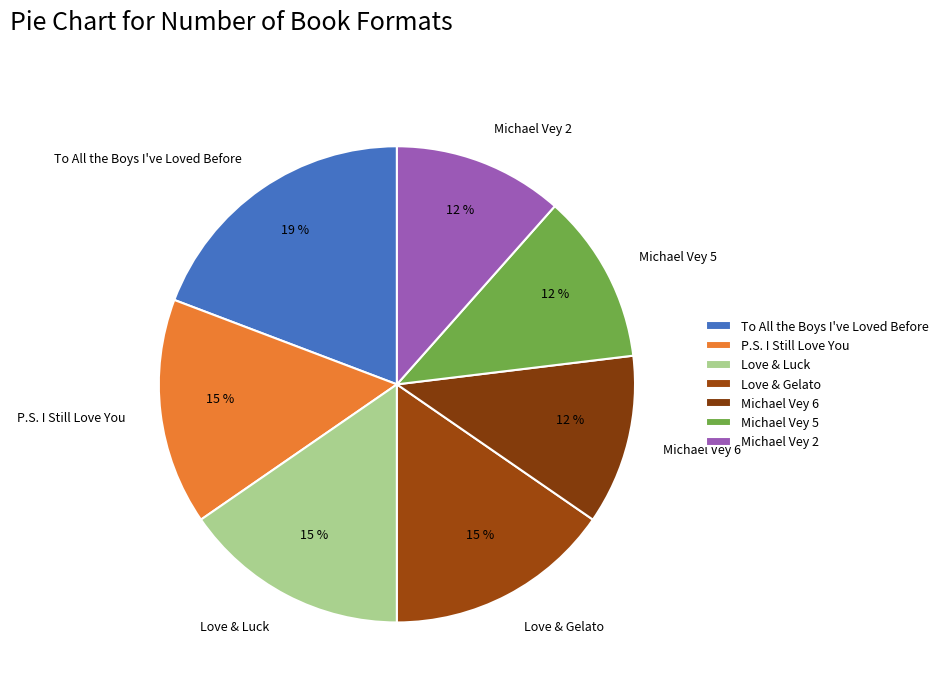

What is the ratio of the value at Michael Vey 5 to the value at To All the Boys I've Loved Before?

0.6